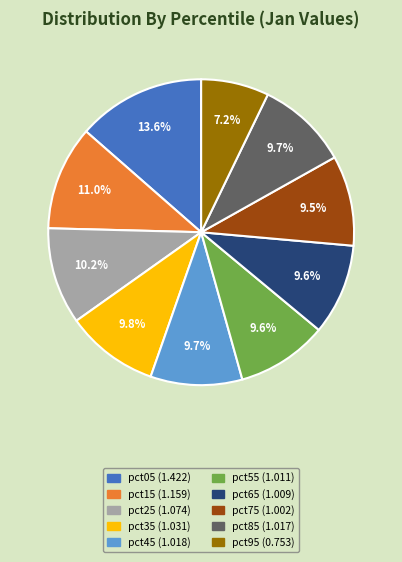

How much of the chart is everything except pct95?

92.8%